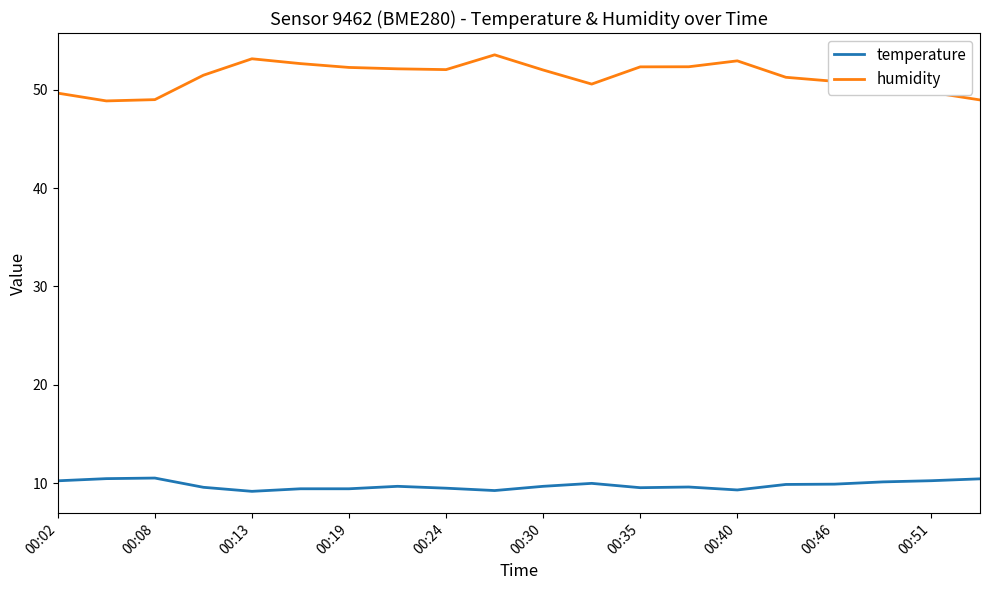

Rank the series by their maximum value, from lowest to highest.

temperature, humidity